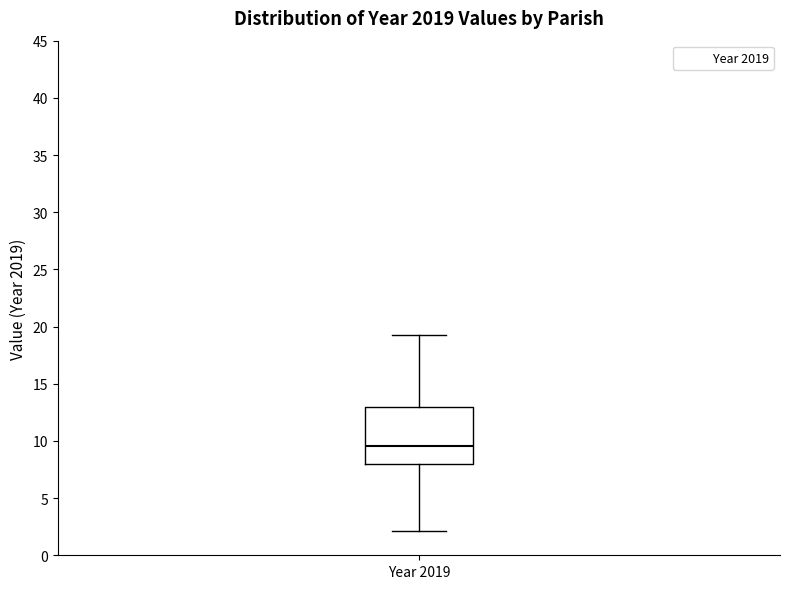

Read this box plot against the y-axis: the position of the median line, the range covered by the box, and the ends of both whiskers. The values are not printed on the chart, so give them approximately, as read against the axis.

median 9.5, box 8.0 to 13.0, whiskers 2.0 to 19.5